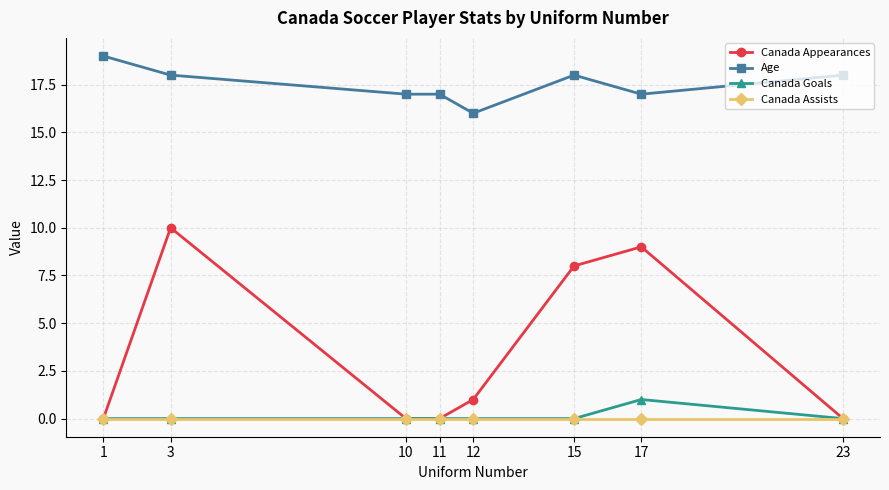

Between 1 and 15, which series saw the biggest shift?

Canada Appearances